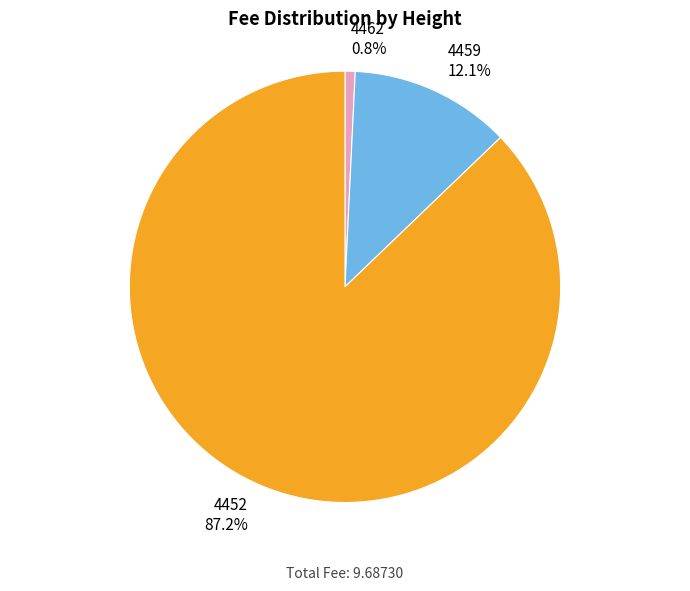

What percentage is the 4459 slice, to the nearest percent?

12%